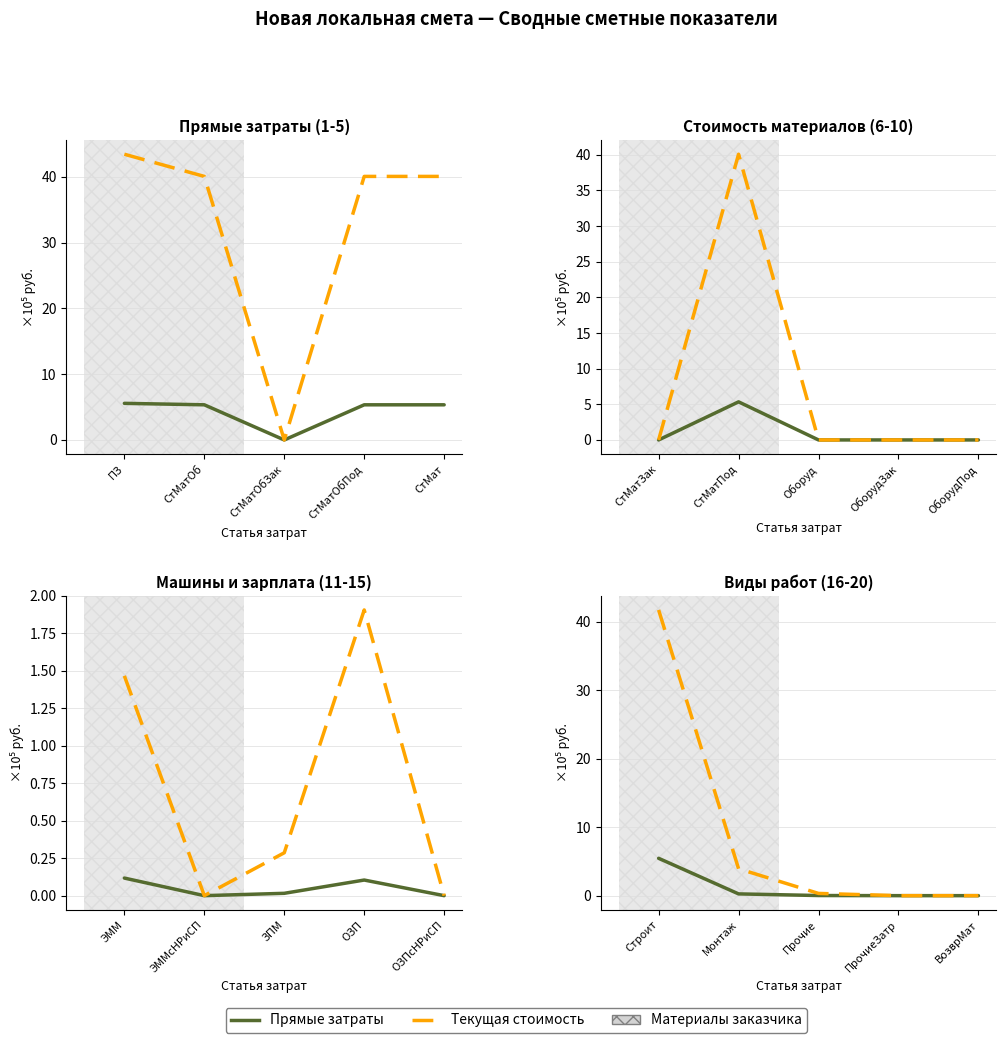

At which category is the sum across all series the highest?

Строит